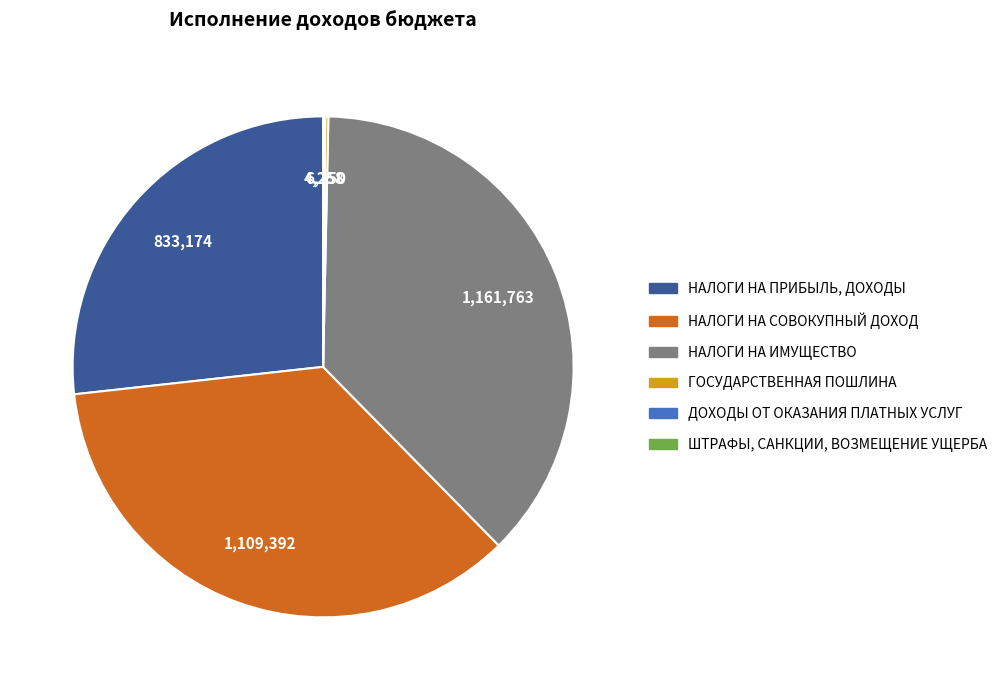

Which slice is the largest?

НАЛОГИ НА ИМУЩЕСТВО